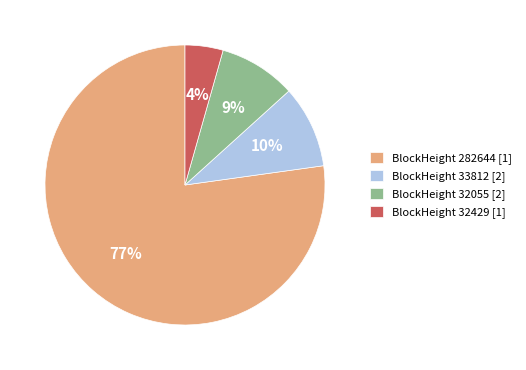

To the nearest percent, what is the average slice percentage?

25%